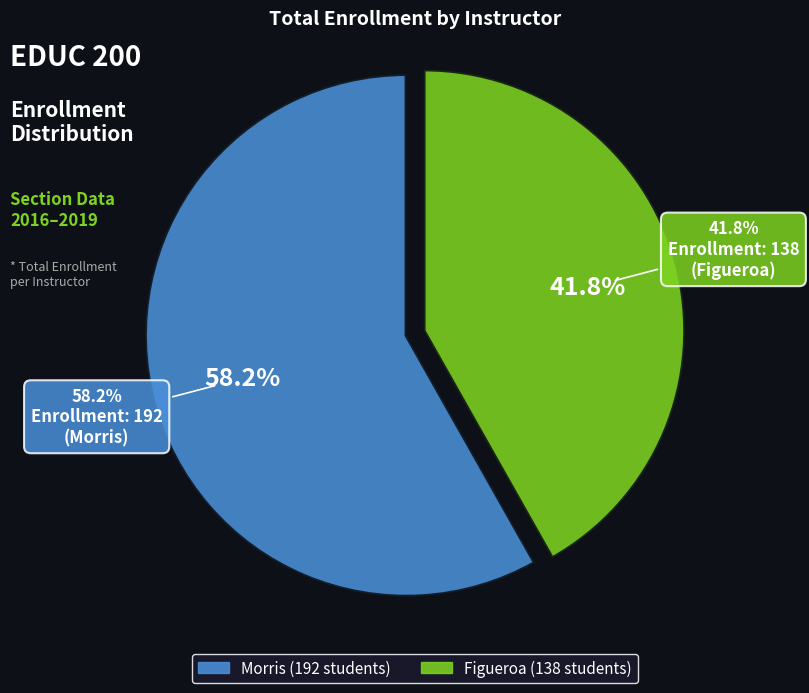

Is Spring 2017
Morris the majority of the pie?

No